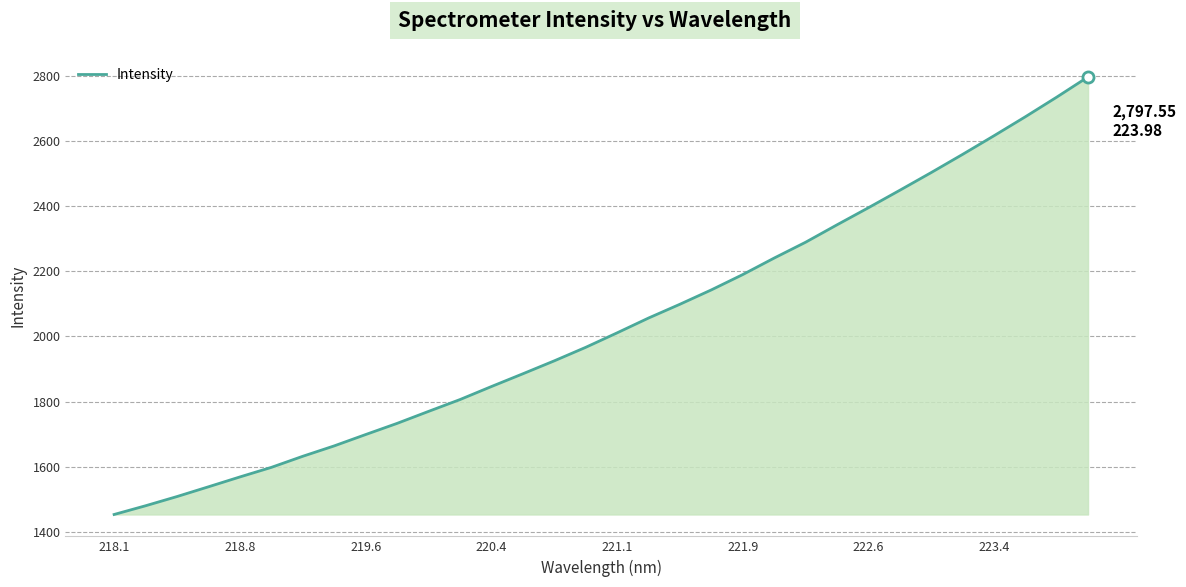

What is the difference between the maximum and minimum values?

1344.6